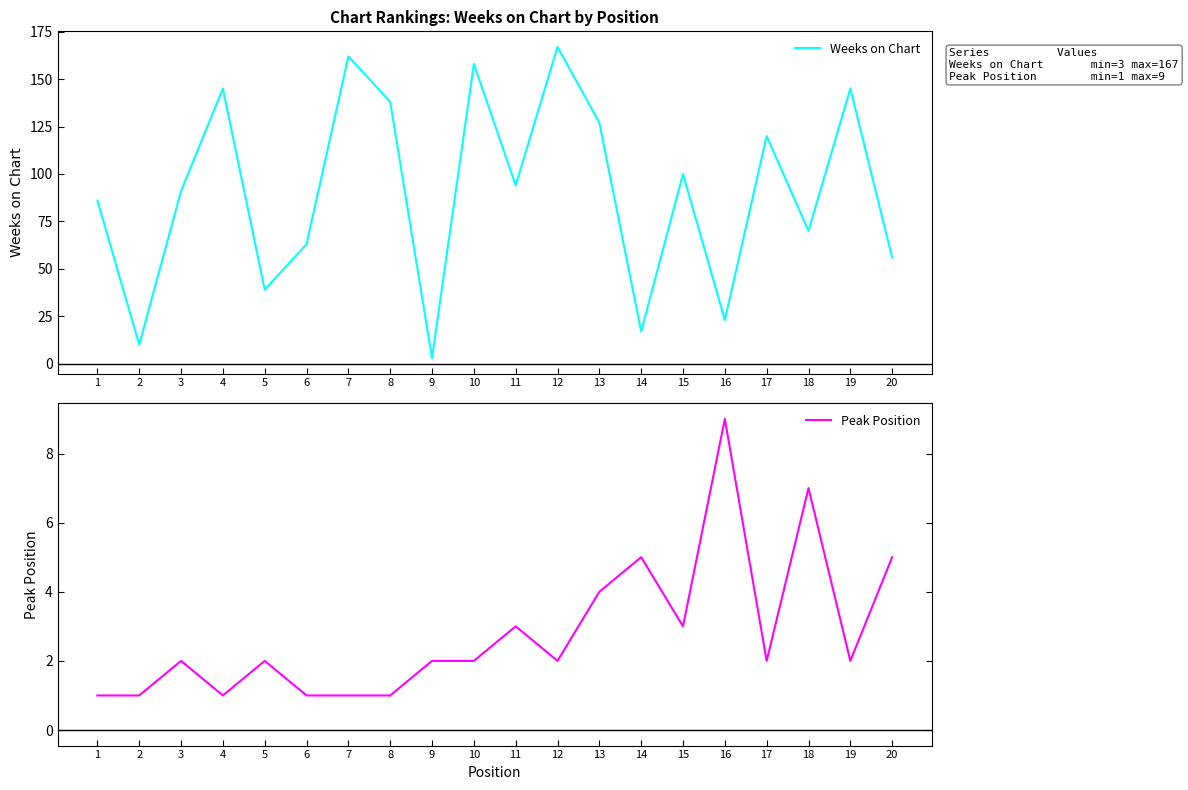

Does the chart display data point markers on the line(s)?

No